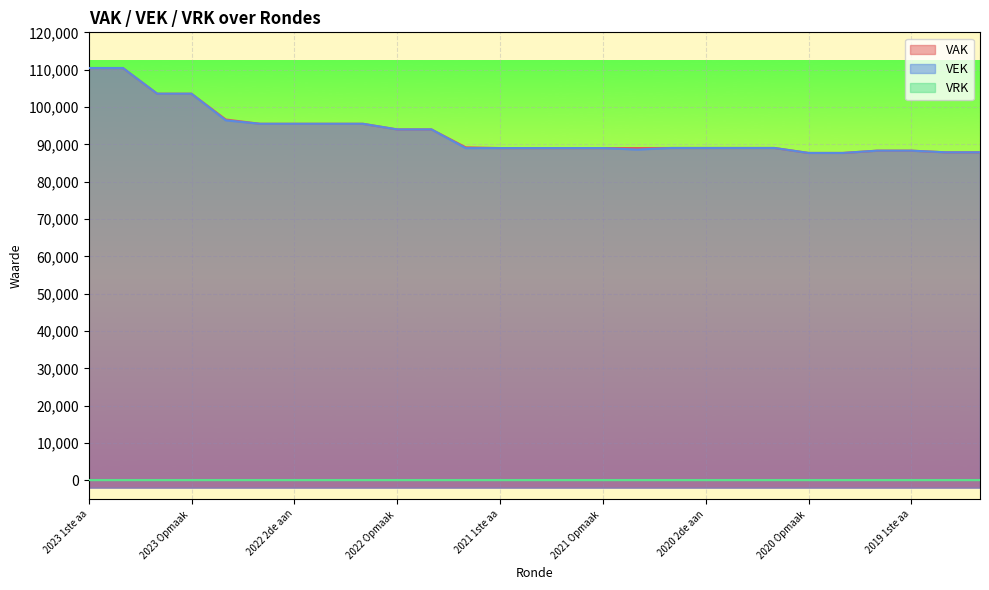

How many data points does each series have?

27